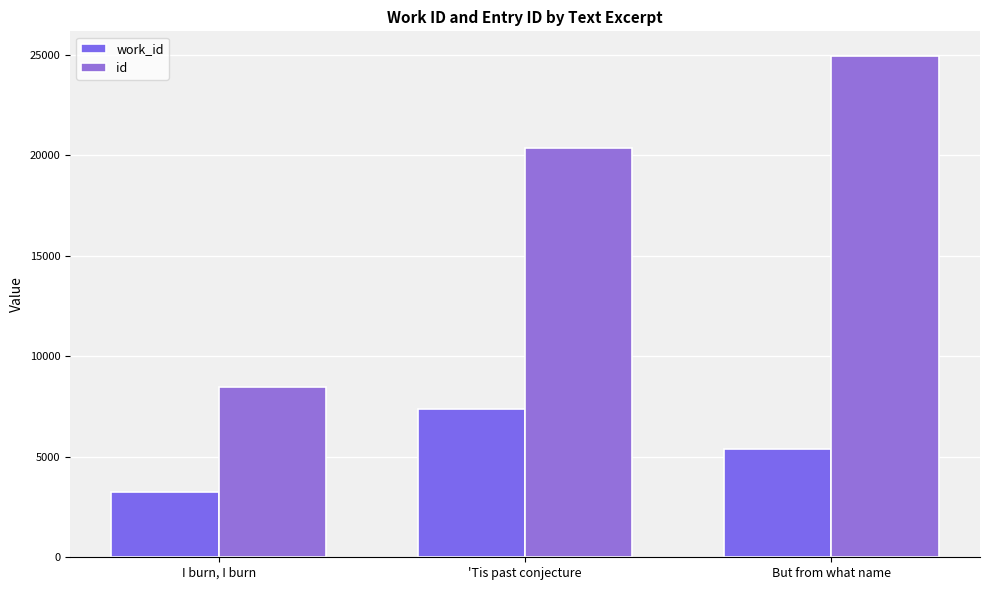

What is the label of the 1st bar from the right?

But from what name